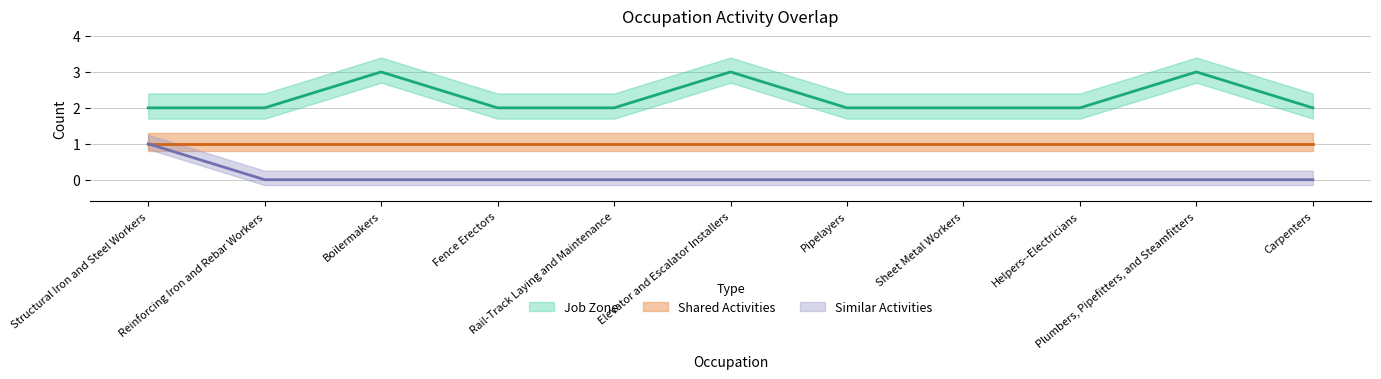

What is the label of the 7th point from the left?

Pipelayers